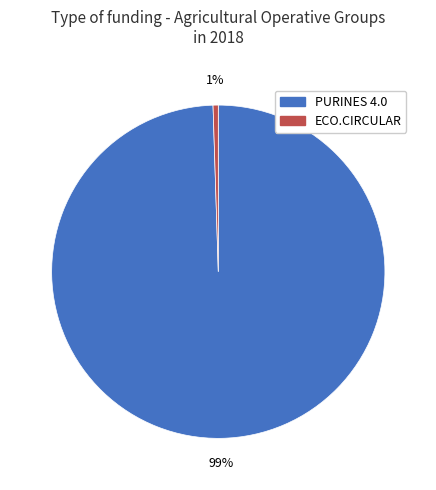

Is it true that PURINES 4.0 is 99% of the pie?

True